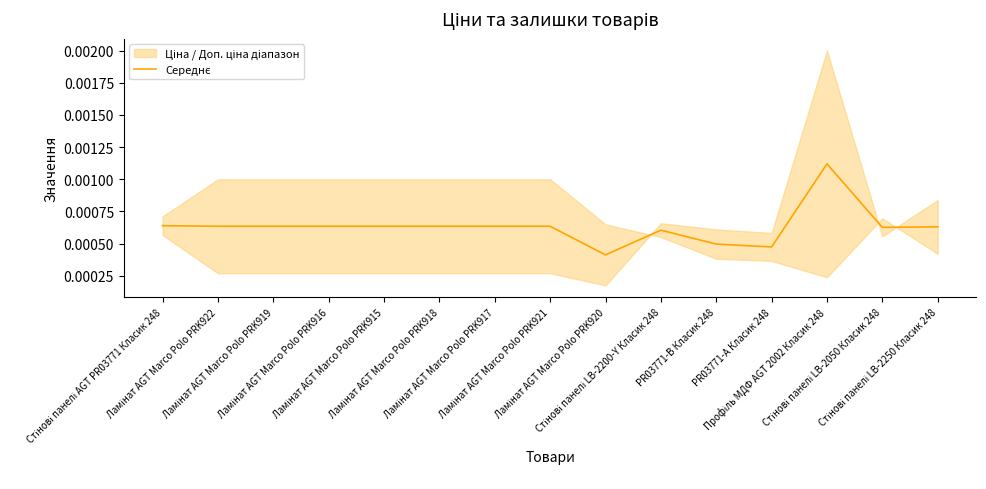

True or false: the data shows 0.0 at Ламінат AGT Marco Polo PRK918.

True